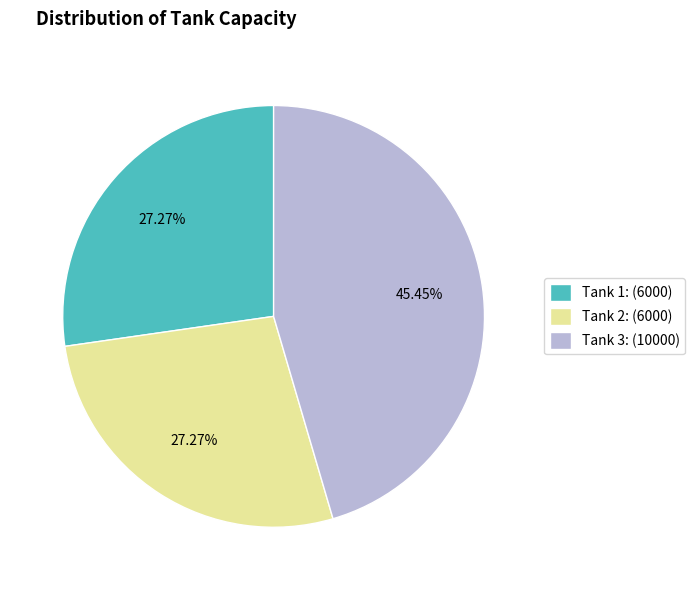

What percentage is NOT represented by Tank 2?

72.7%